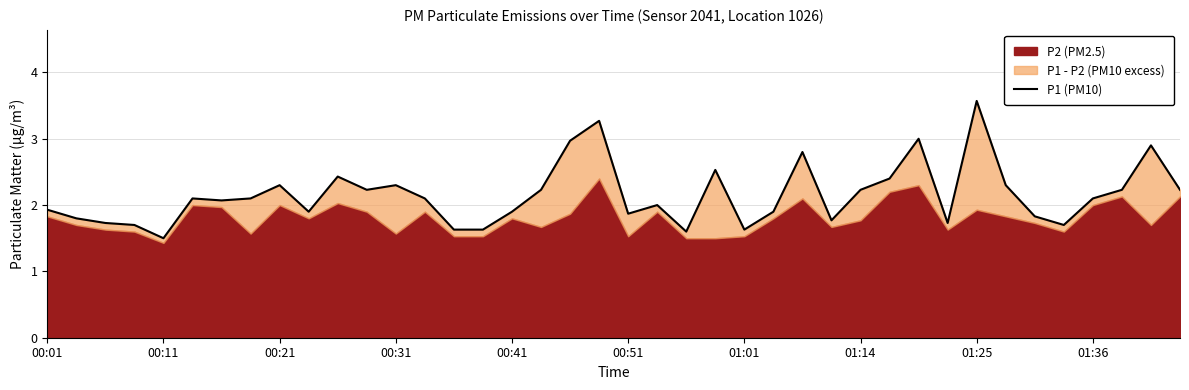

What is the value of the 5th point from the left?

1.5